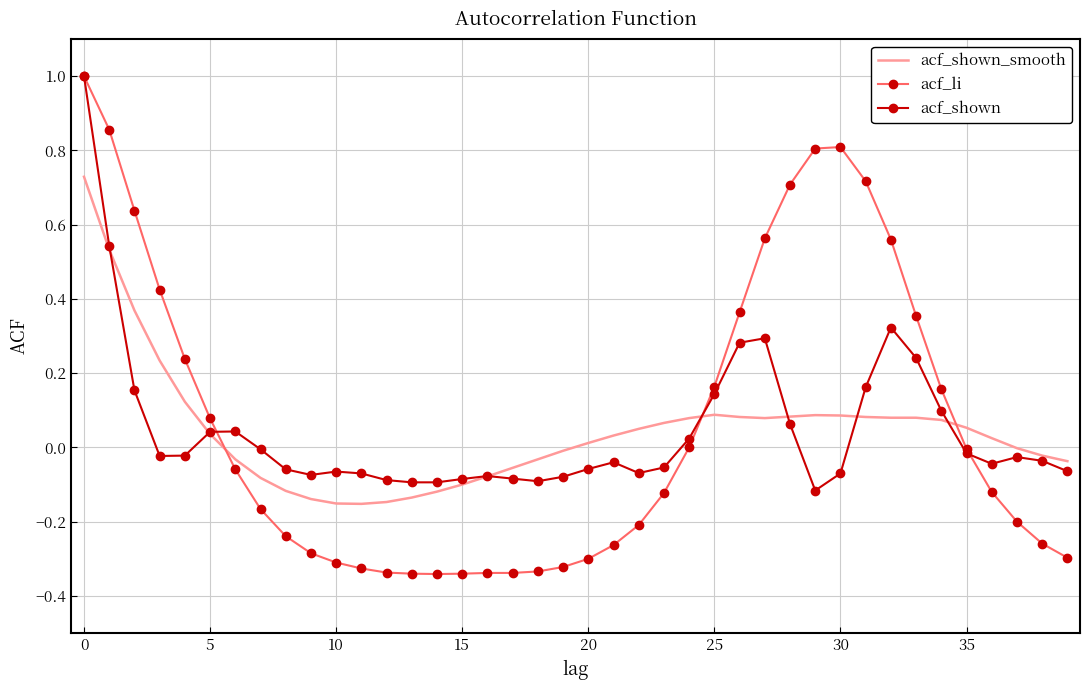

What is the maximum value shown in the chart?

1.0